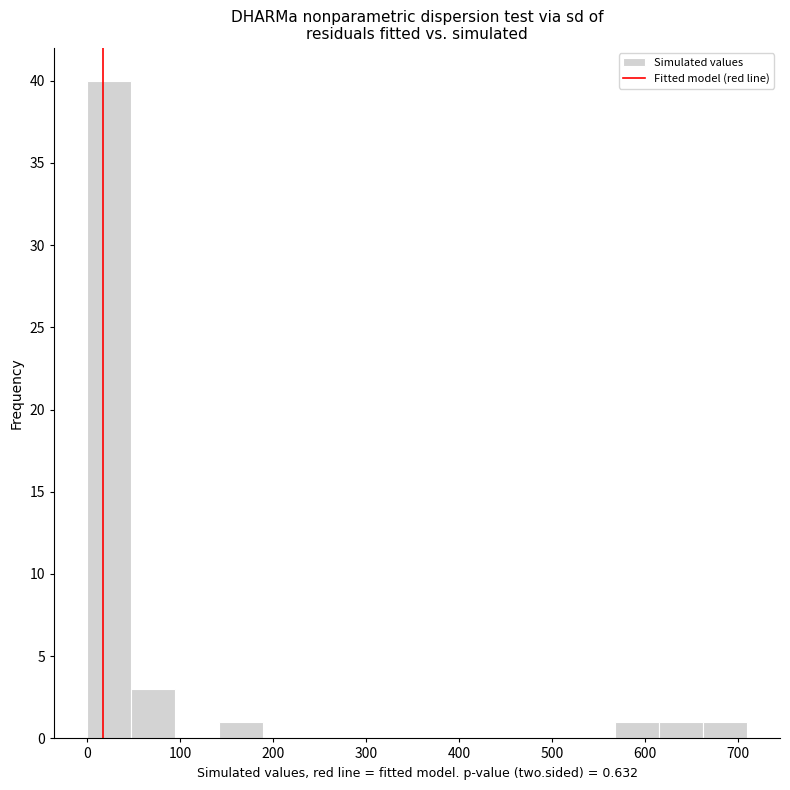

How tall is the bar that spans 620 to 660 on the x-axis? Neither the bar edges nor the heights are printed on the chart, so give them approximately, as read against the axes.

1